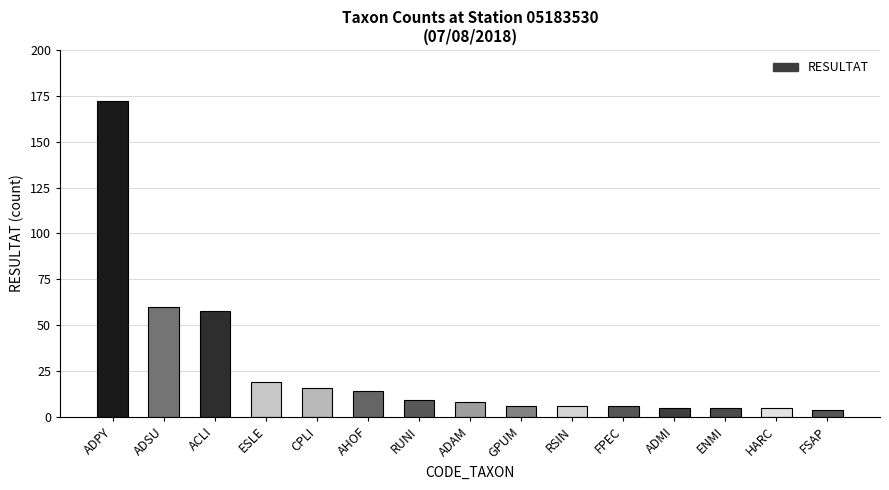

What is the difference between the second highest and second lowest values?

55